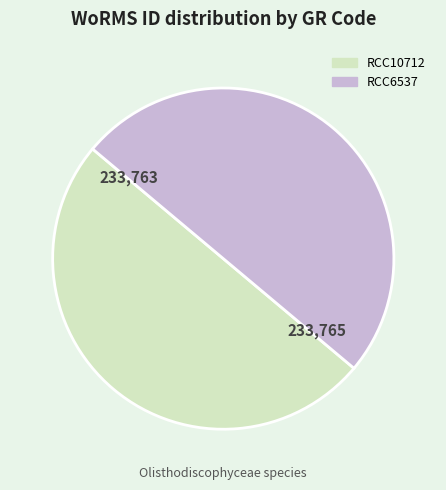

True or false: RCC6537 accounts for 50% of the total.

True